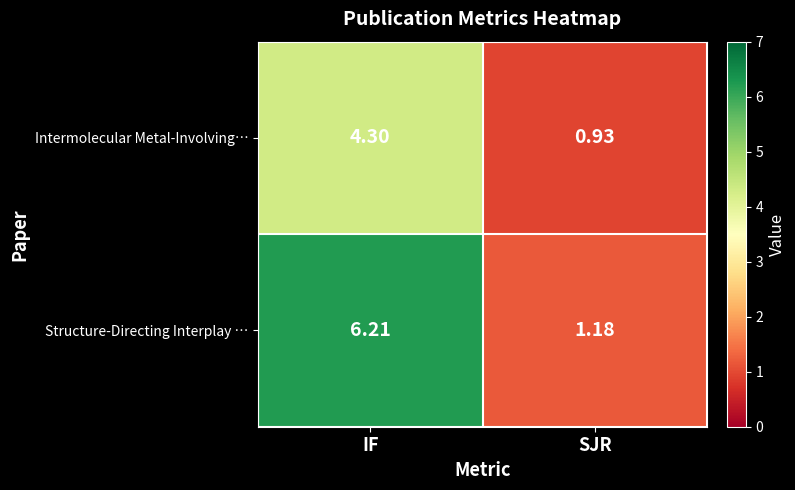

Which series changed the most between IF and SJR?

Structure-Directing Interplay …